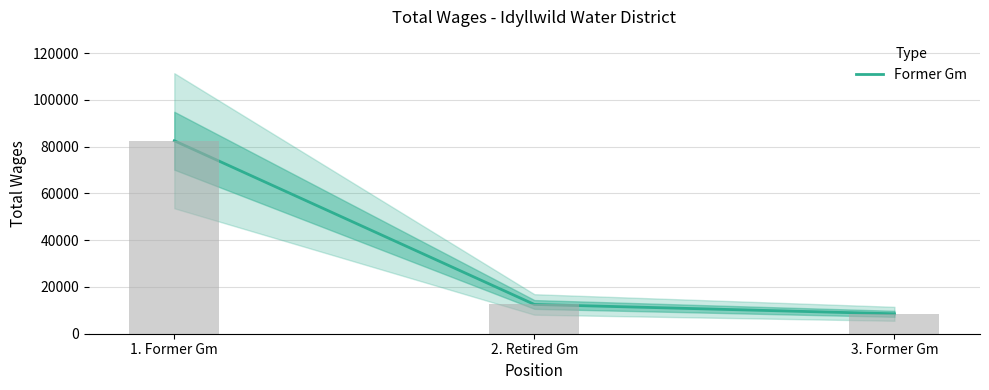

The value at 1. Former Gm is 57739. True or false?

False